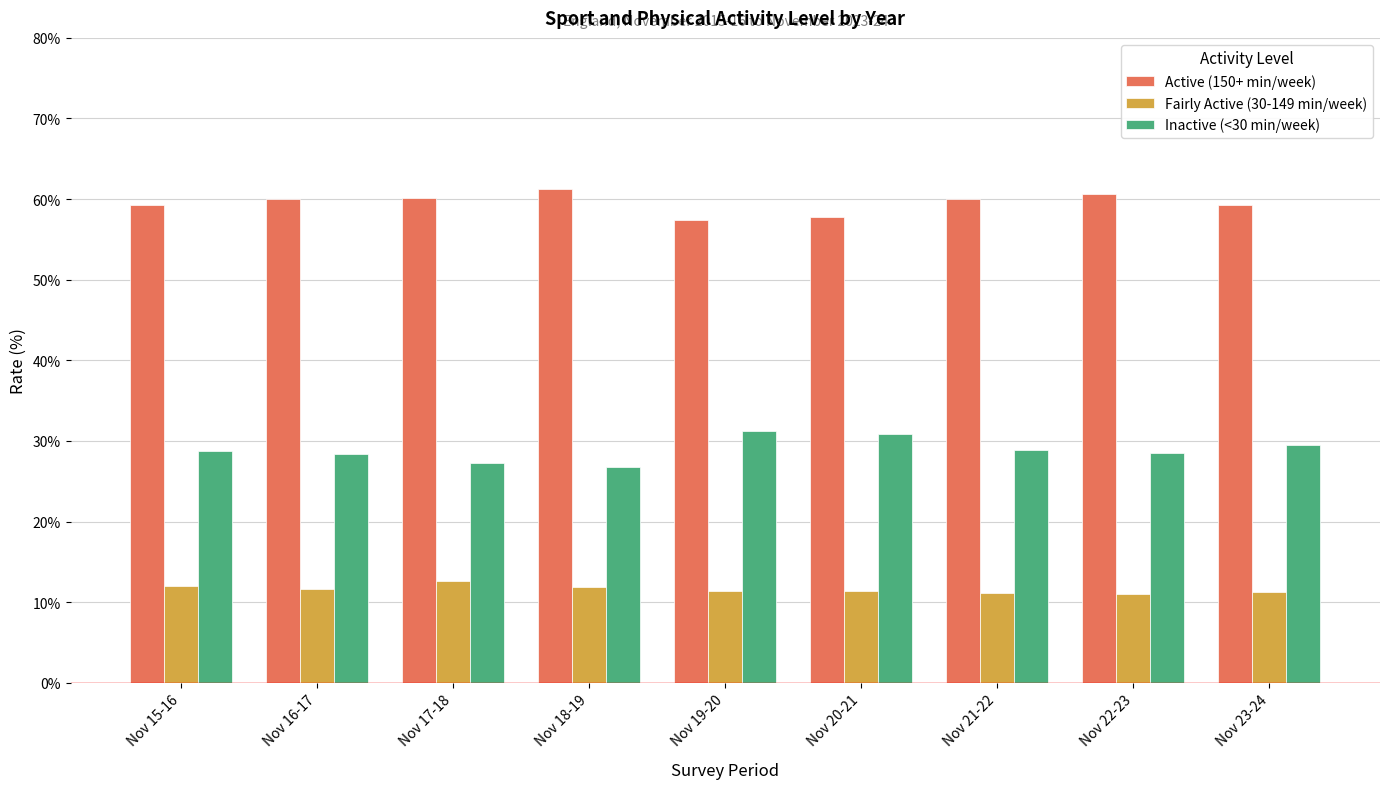

Reading left to right, what are all the values shown in this chart?

Active (150+ min/week): Nov 15-16=0.6	Nov 16-17=0.6	Nov 17-18=0.6	Nov 18-19=0.6	Nov 19-20=0.6	Nov 20-21=0.6	Nov 21-22=0.6	Nov 22-23=0.6	Nov 23-24=0.6
Fairly Active (30-149 min/week): Nov 15-16=0.1	Nov 16-17=0.1	Nov 17-18=0.1	Nov 18-19=0.1	Nov 19-20=0.1	Nov 20-21=0.1	Nov 21-22=0.1	Nov 22-23=0.1	Nov 23-24=0.1
Inactive (<30 min/week): Nov 15-16=0.3	Nov 16-17=0.3	Nov 17-18=0.3	Nov 18-19=0.3	Nov 19-20=0.3	Nov 20-21=0.3	Nov 21-22=0.3	Nov 22-23=0.3	Nov 23-24=0.3